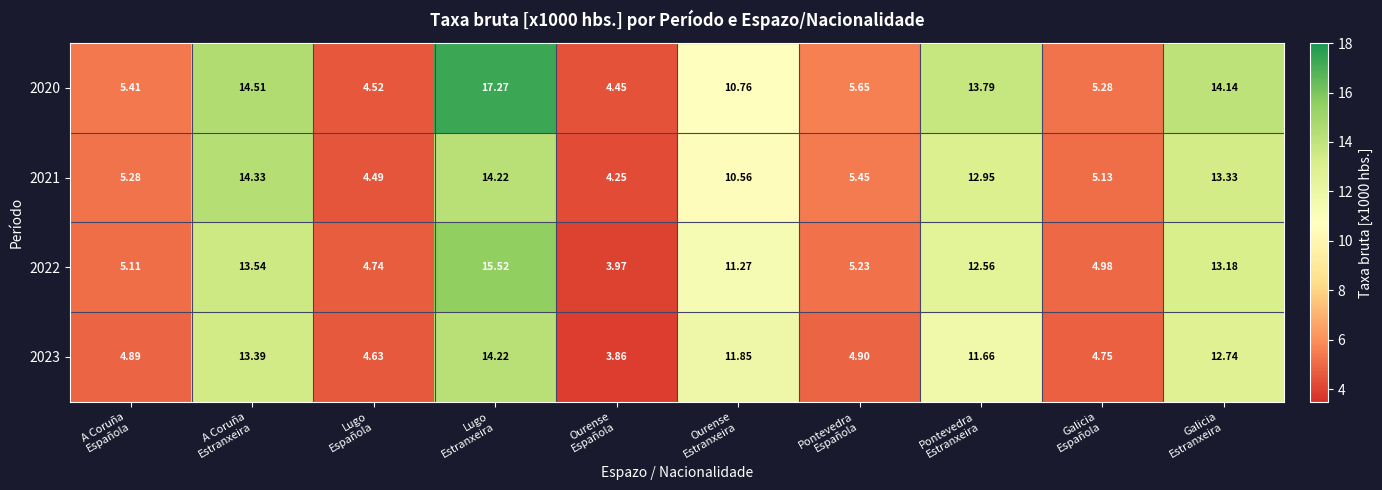

Count the number of categories in the chart.

10